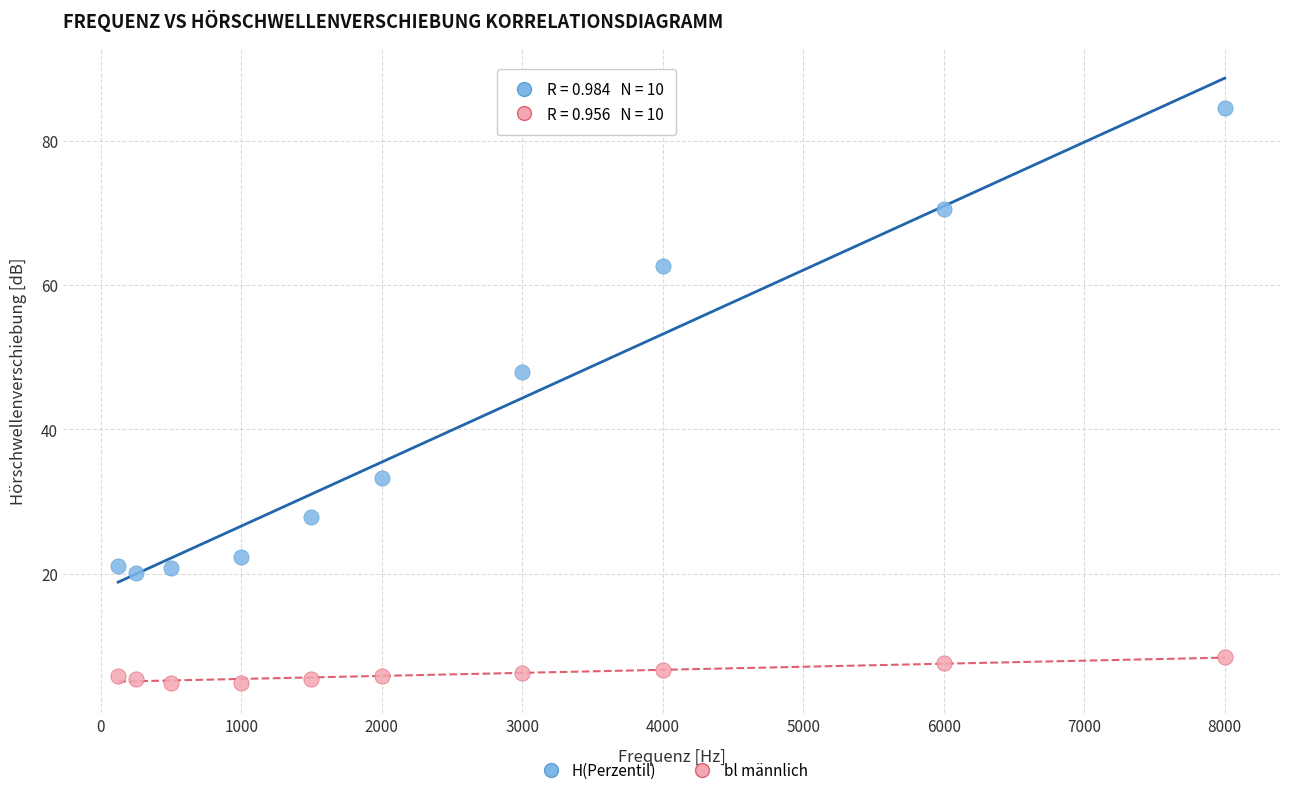

What are all the series names shown in the legend?

H(Perzentil), bl männlich